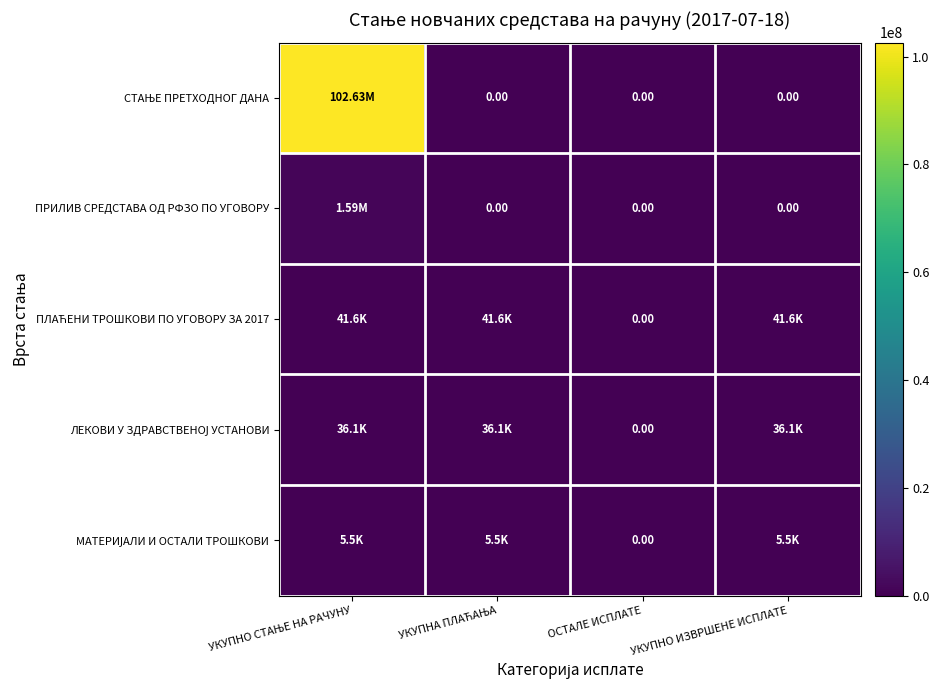

Which category has the highest value in the СТАЊЕ ПРЕТХОДНОГ ДАНА series?

УКУПНО СТАЊЕ НА РАЧУНУ